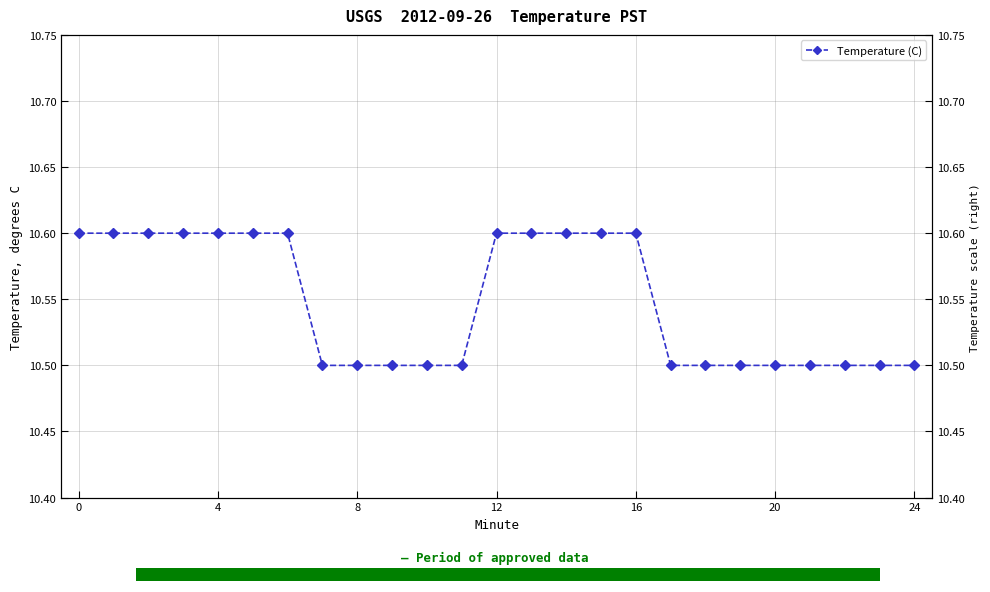

Where is the data nearest to the value 10?

24